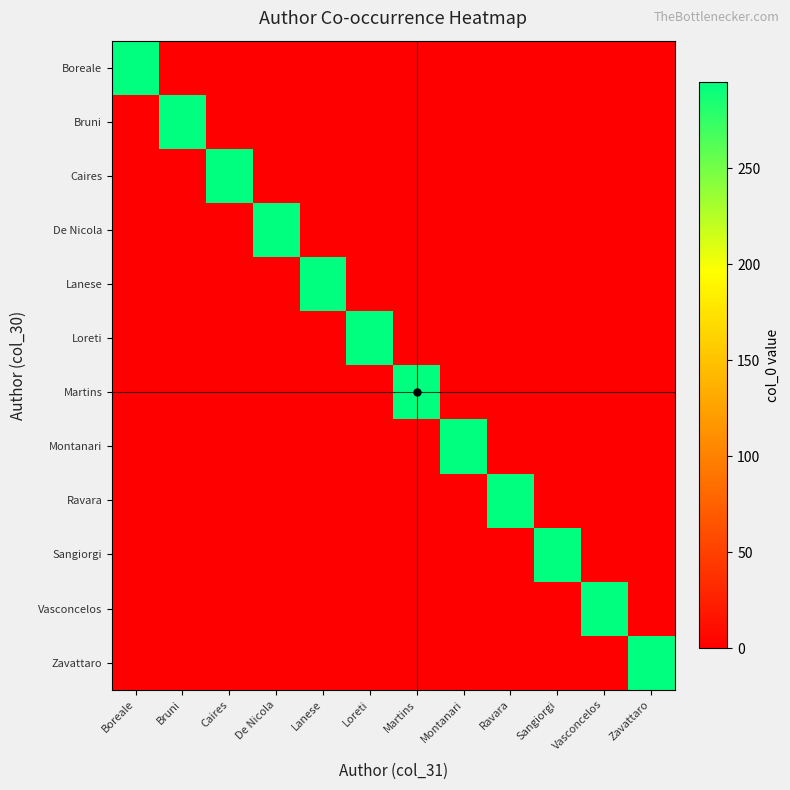

List the series in order of their peak value, lowest first.

Boreale, Bruni, Caires, De Nicola, Lanese, Loreti, Martins, Montanari, Ravara, Sangiorgi, Vasconcelos, Zavattaro